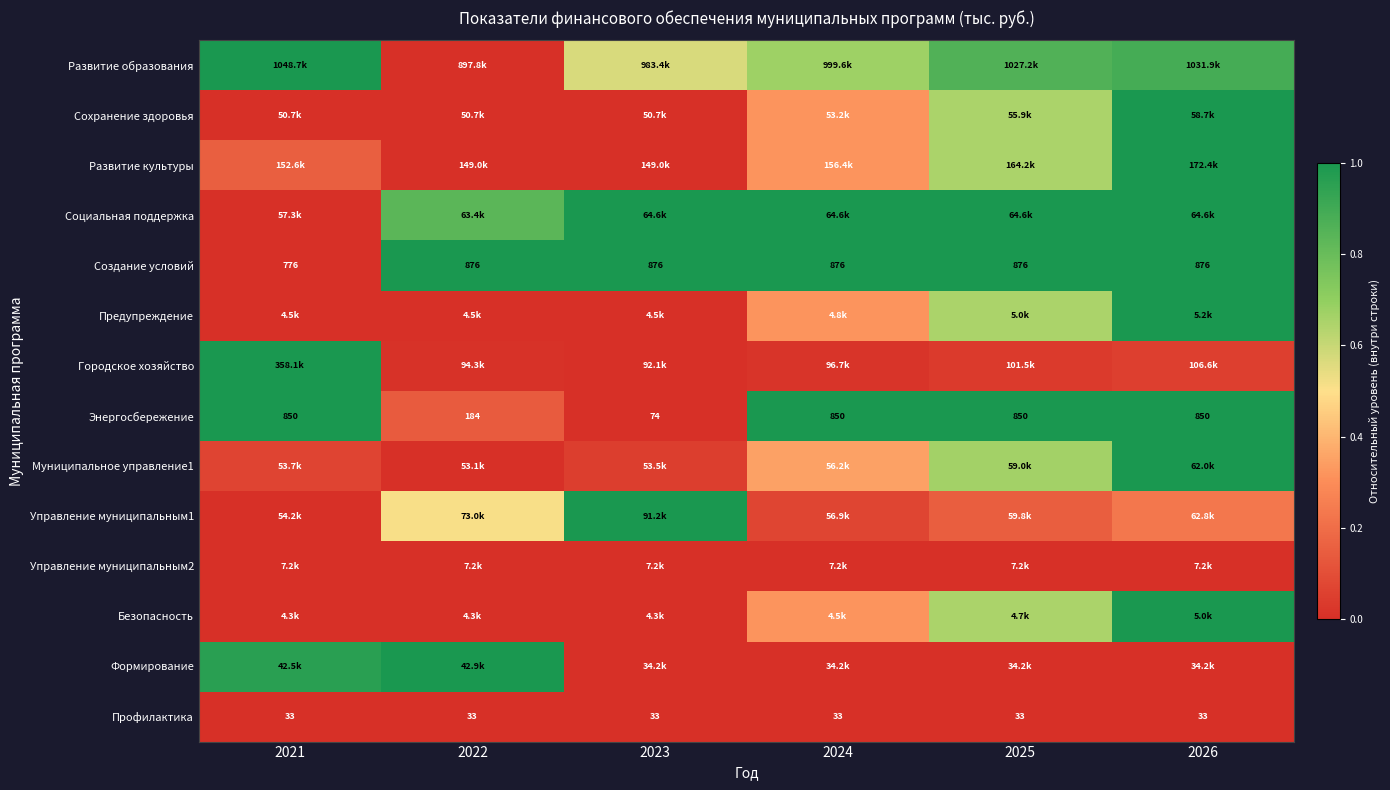

How many data points in Энергосбережение are less than 850?

2